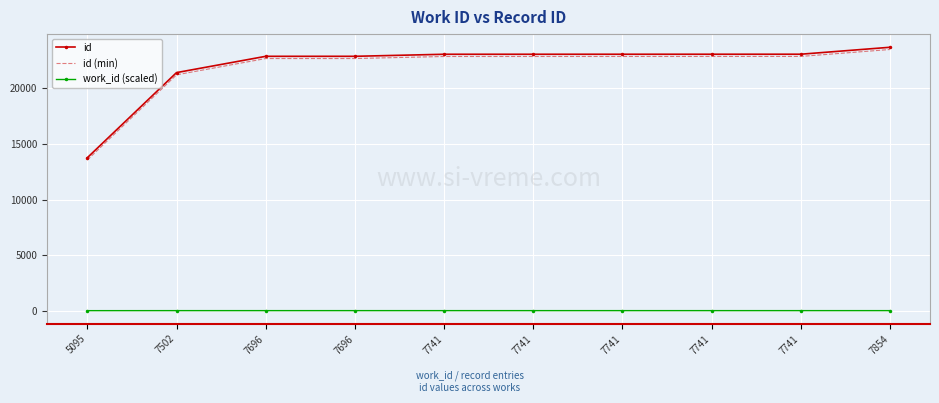

What are all the series names shown in the legend?

id, id (min), work_id (scaled)